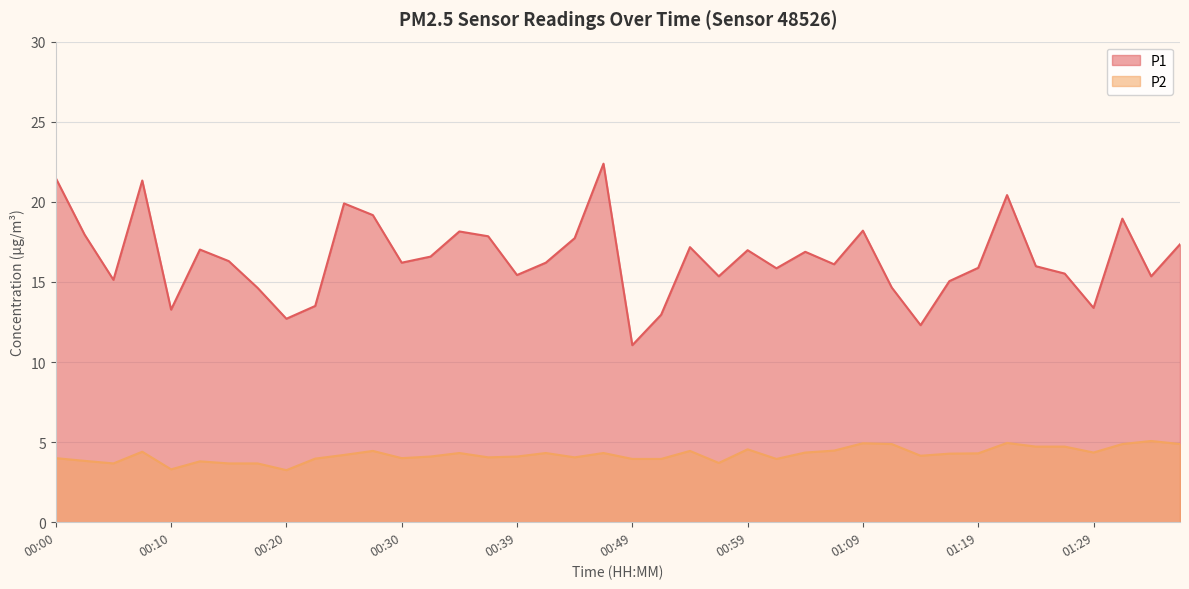

True or false: P2 and P1 intersect in this chart.

False